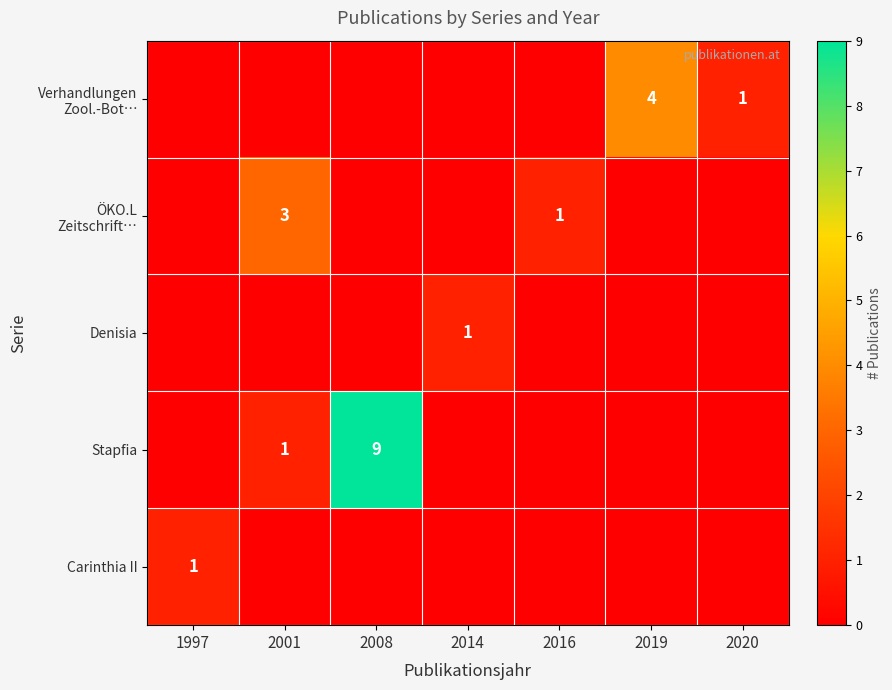

The Carinthia II series shows 2 at 1997. True or false?

False